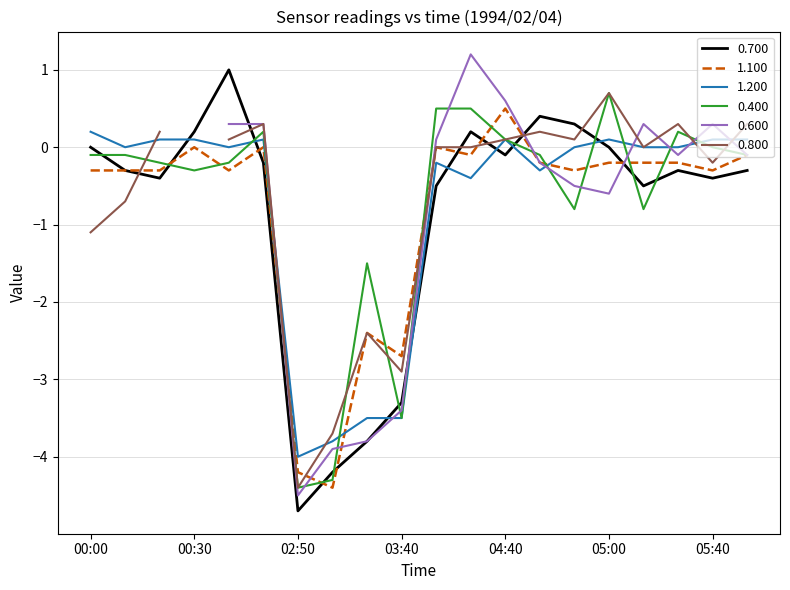

Is this an area chart (filled region under the line)?

No